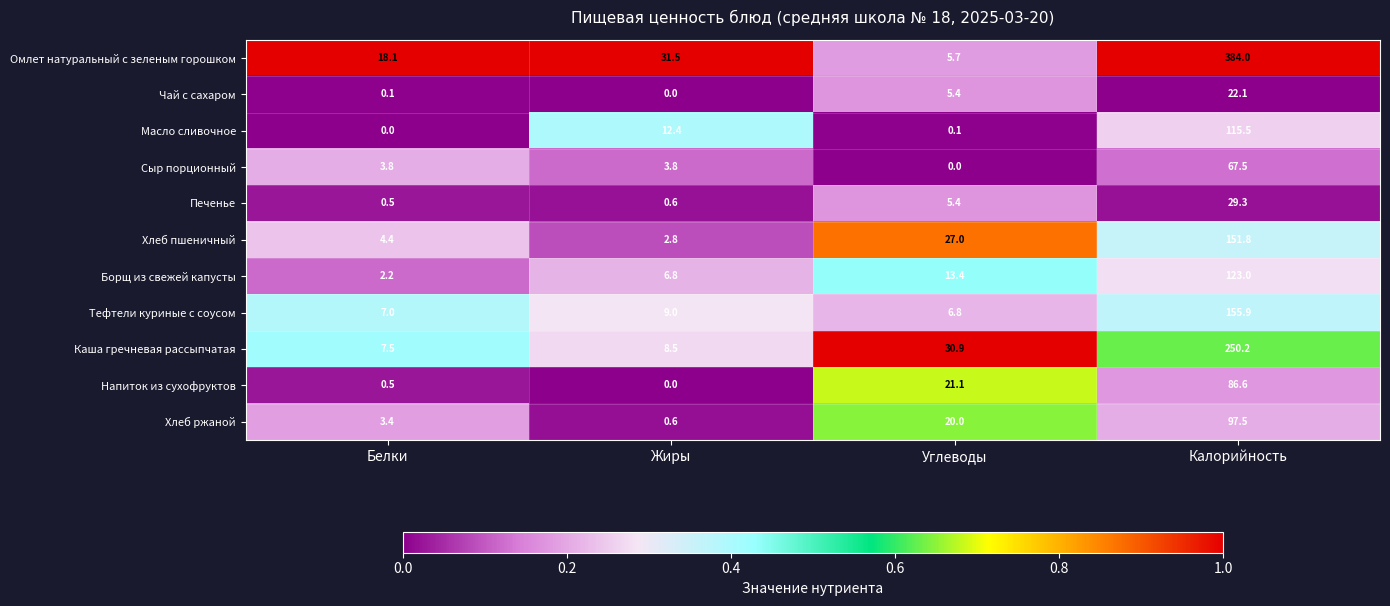

At which category is the sum across all series the highest?

Калорийность